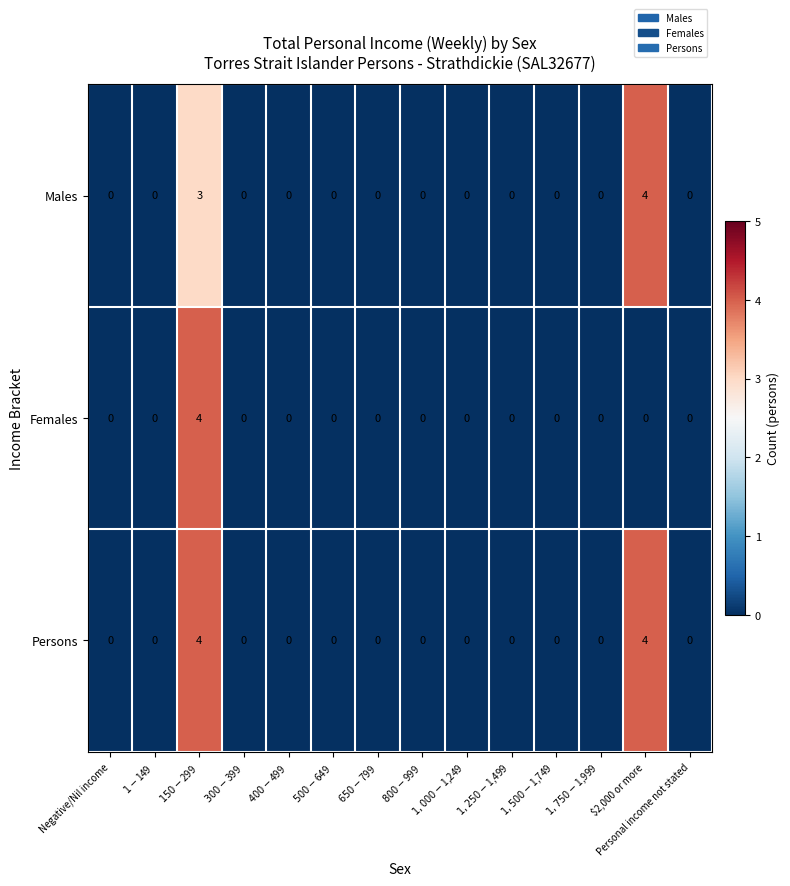

At which category is the sum across all series the highest?

$150-$299